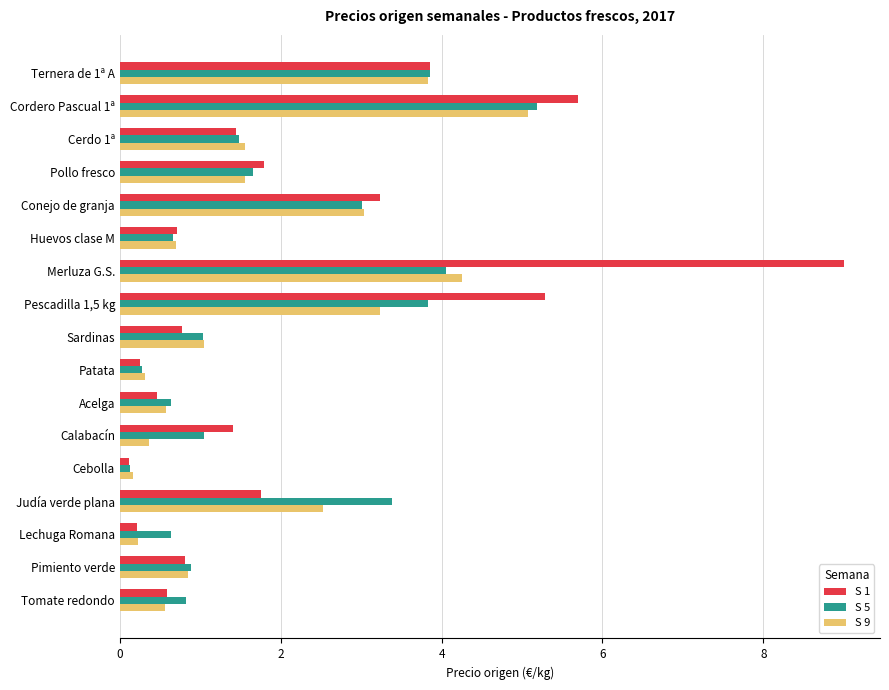

True or false: S 1 has a value of 2.9 at Pollo fresco.

False